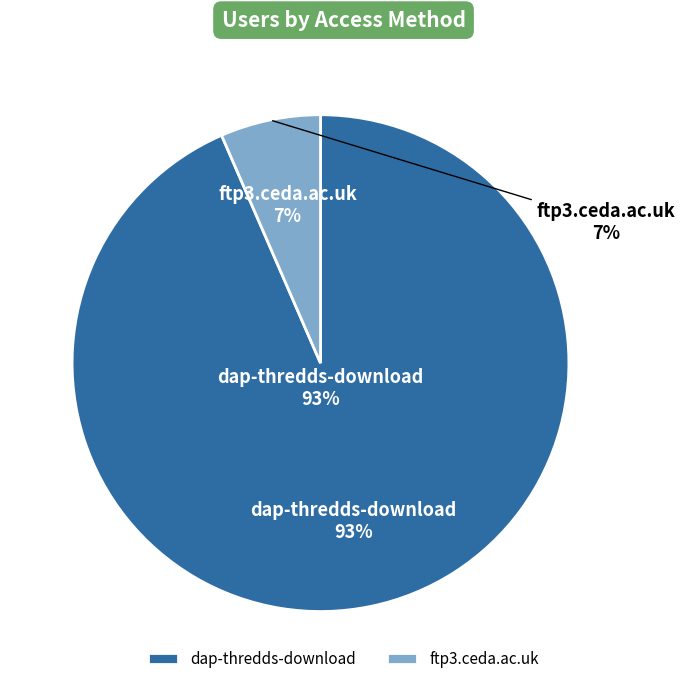

How many segments does this pie chart have?

2